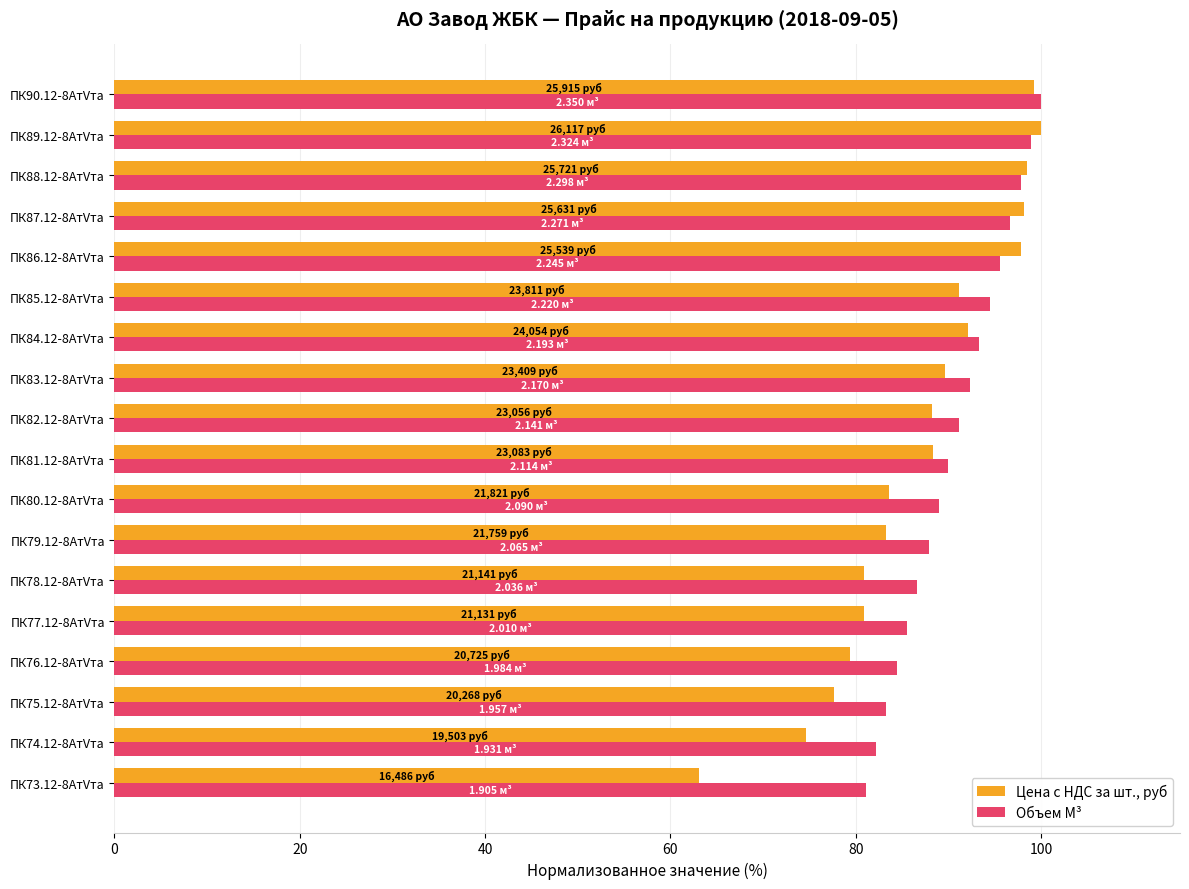

What is the sum of all Цена с НДС за шт., руб values?

1566.7